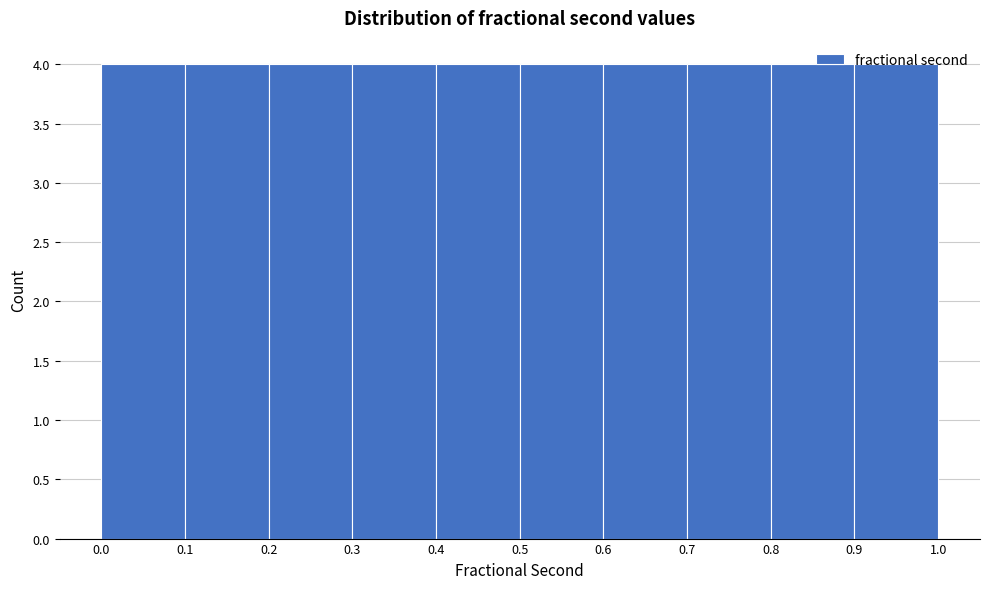

Reading left to right, transcribe this chart: for each bar, give the range it covers on the x-axis and its height. The values are not printed on the chart, so give them approximately, as read against the axis.

0.0 to 0.1: 4
0.1 to 0.2: 4
0.2 to 0.3: 4
0.3 to 0.4: 4
0.4 to 0.5: 4
0.5 to 0.6: 4
0.6 to 0.7: 4
0.7 to 0.8: 4
0.8 to 0.9: 4
0.9 to 1.0: 4